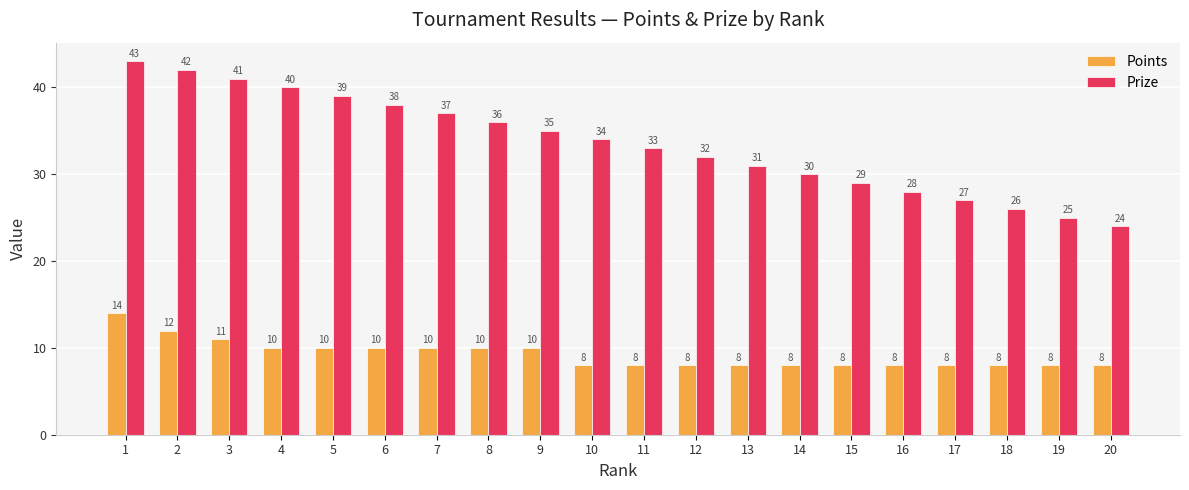

What is the maximum value for Points?

14